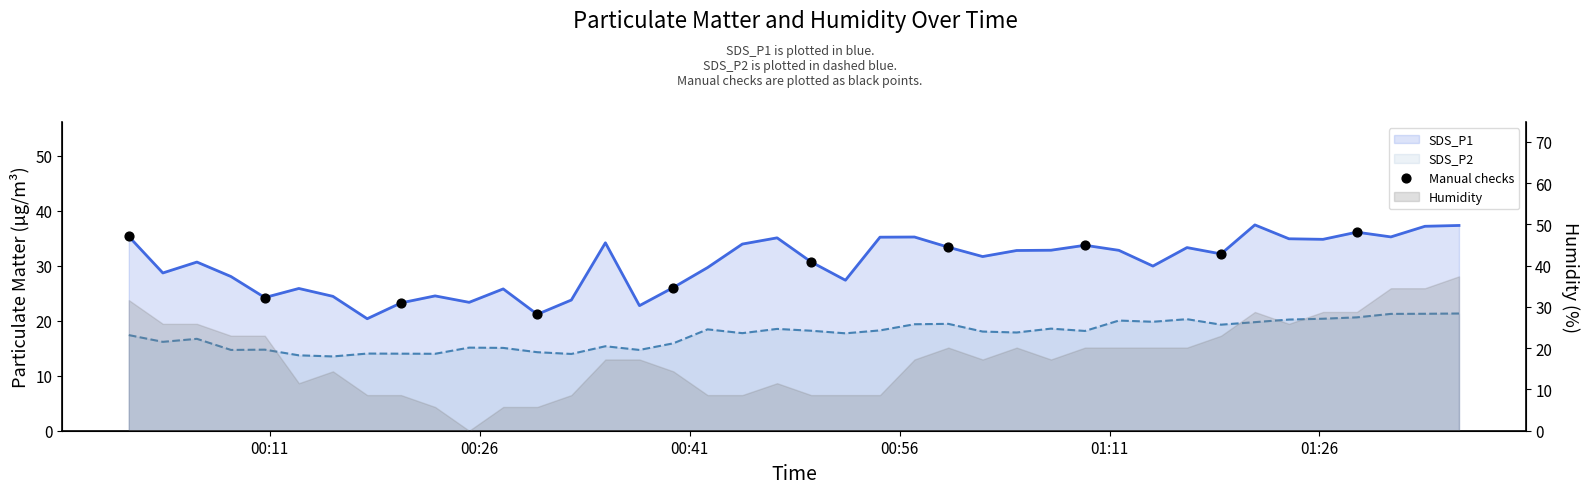

Is the value of SDS_P1 at 26 greater than the value of SDS_P2 at 36?

Yes